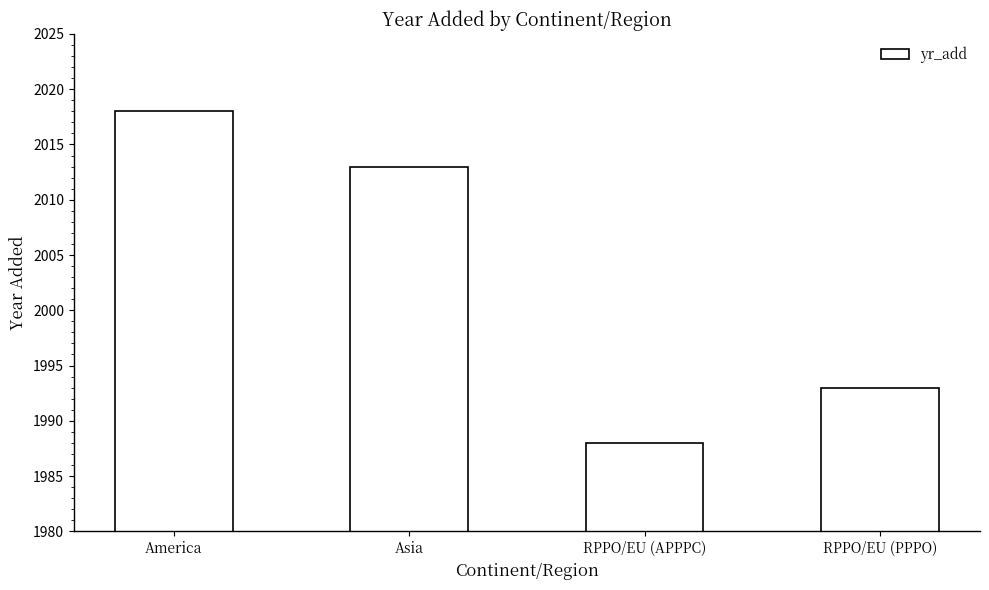

Does the chart contain any negative values?

No